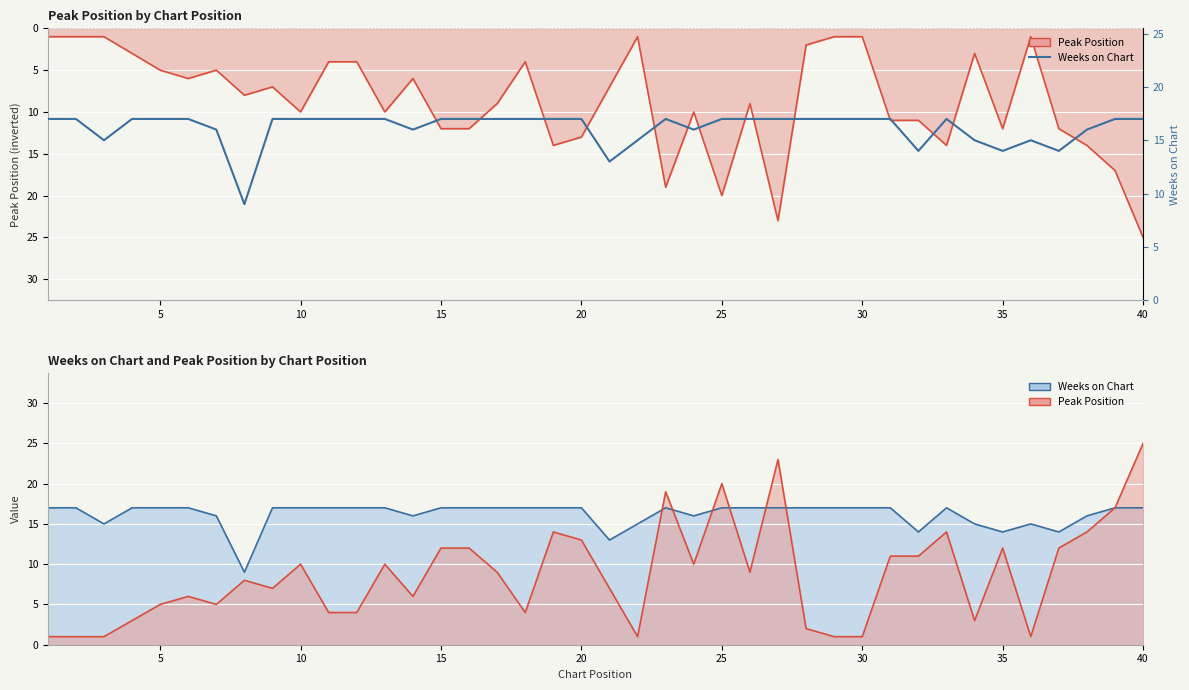

How many interior local peaks does the Peak Position (line) series have?

10